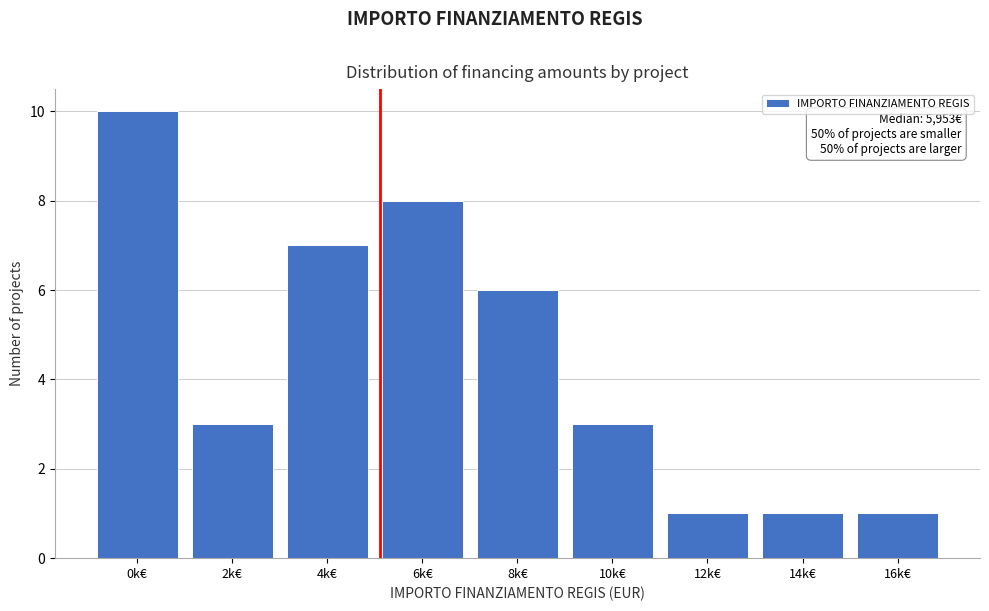

Reading left to right, list all the values displayed in this chart.

0k€=10	2k€=3	4k€=7	6k€=8	8k€=6	10k€=3	12k€=1	14k€=1	16k€=1